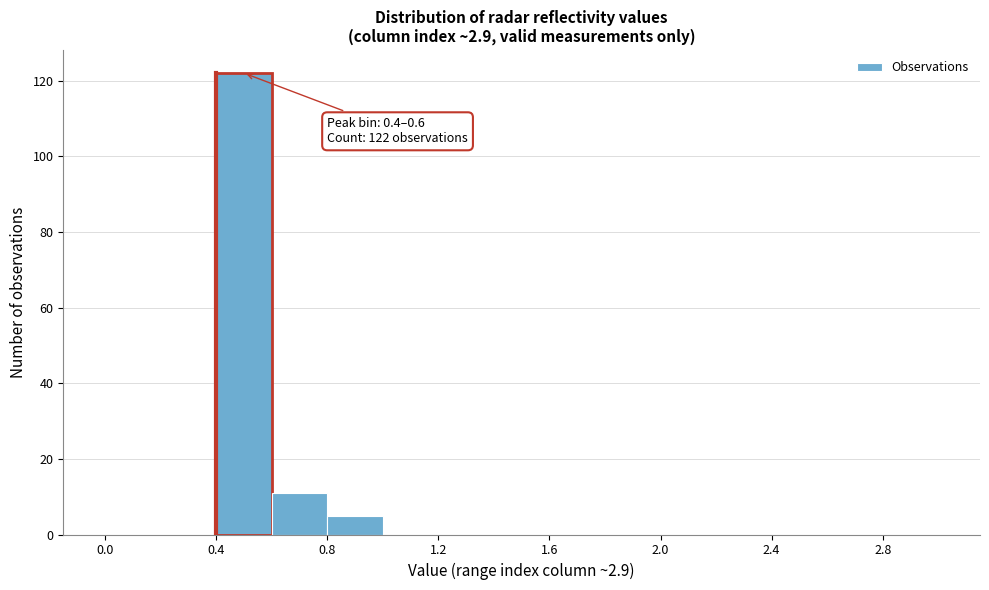

Which range on the x-axis has the tallest bar?

0.4 to 0.6